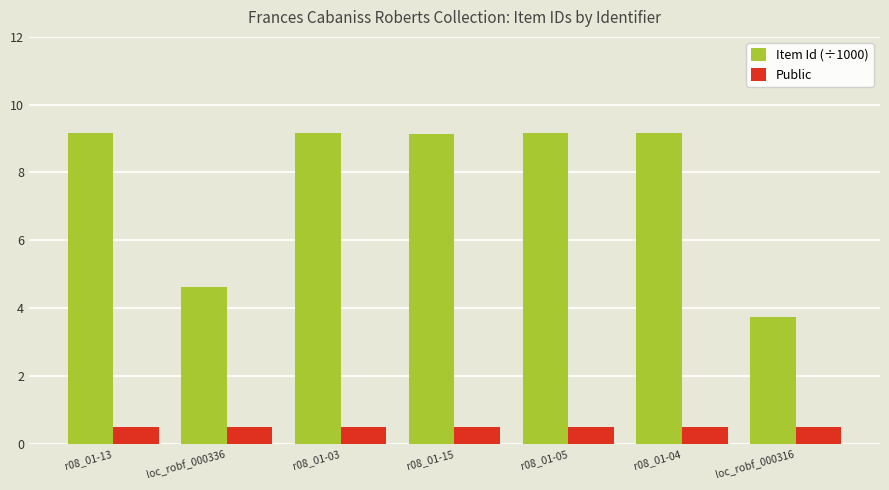

Reading left to right, extract all data points from this chart.

Item Id (÷1000): r08_01-13=9.2	loc_robf_000336=4.6	r08_01-03=9.2	r08_01-15=9.2	r08_01-05=9.2	r08_01-04=9.2	loc_robf_000316=3.7
Public: r08_01-13=0.5	loc_robf_000336=0.5	r08_01-03=0.5	r08_01-15=0.5	r08_01-05=0.5	r08_01-04=0.5	loc_robf_000316=0.5